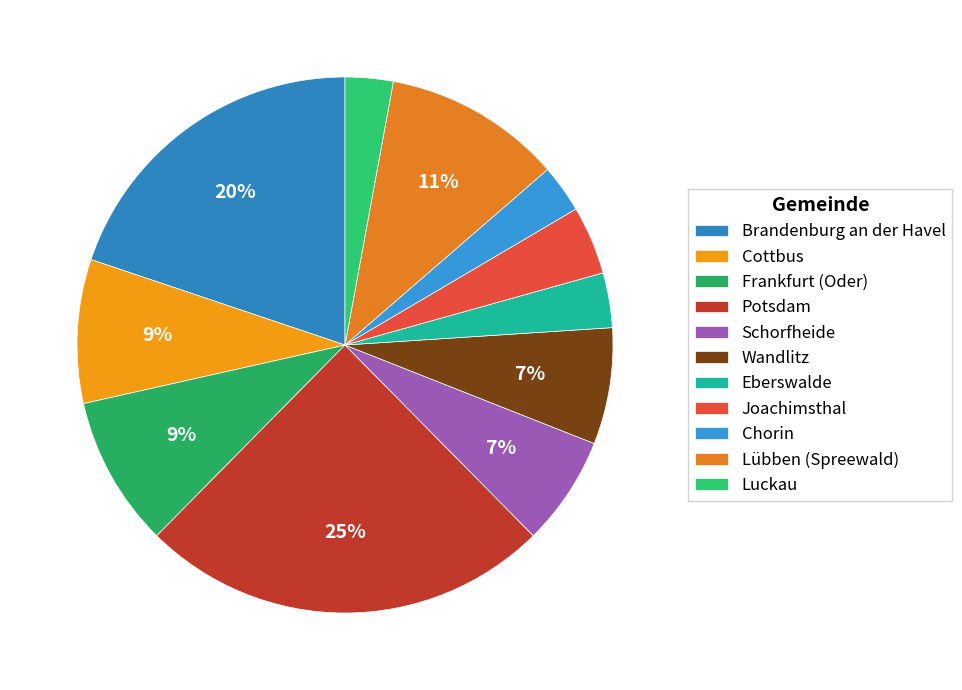

How many segments does this pie chart have?

11